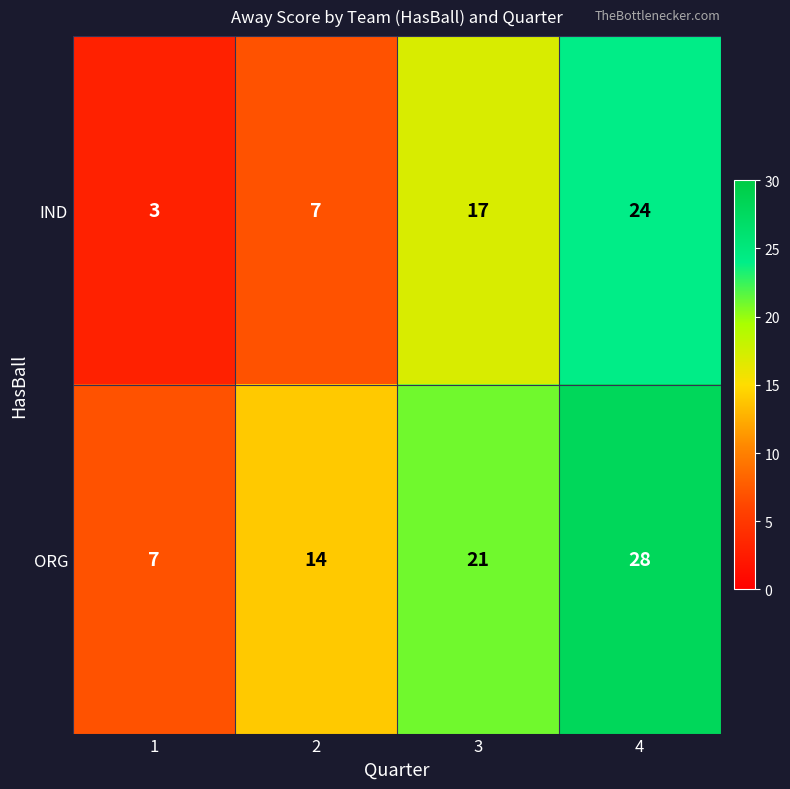

How many categories are shown in the chart?

4